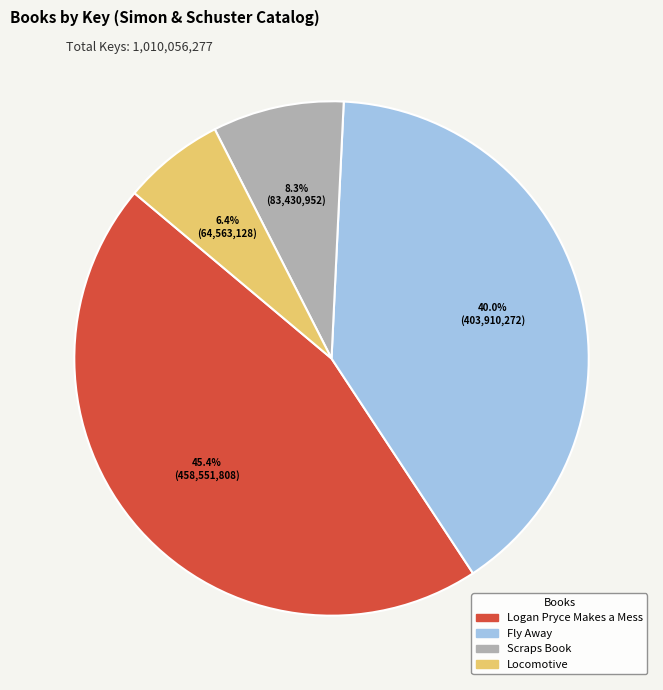

What is the ratio of the value at Scraps Book to the value at Locomotive?

1.3